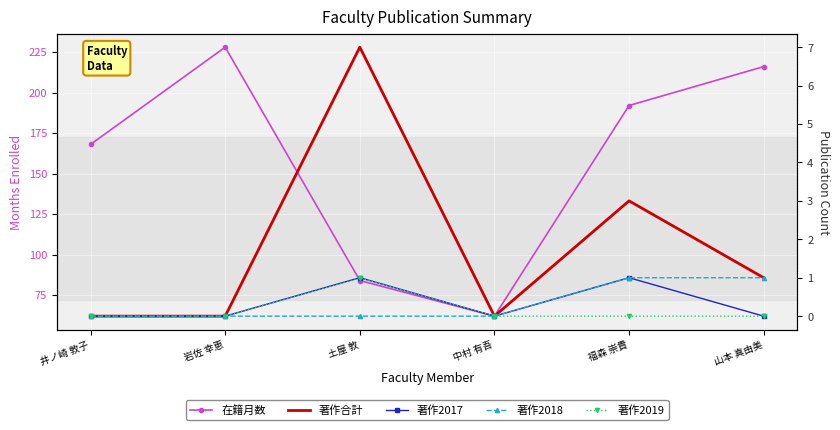

Where is 著作2019 nearest to the value 0?

井ノ崎 敦子